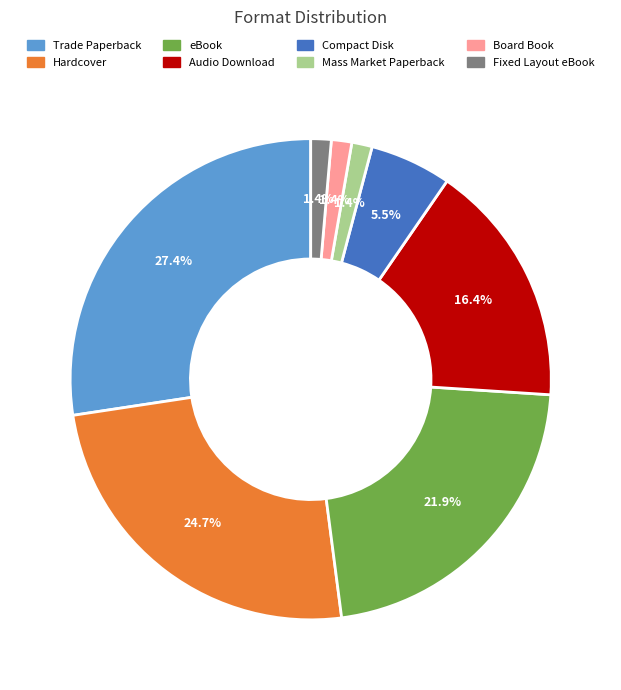

Between Compact Disk and Board Book, which is larger?

Compact Disk